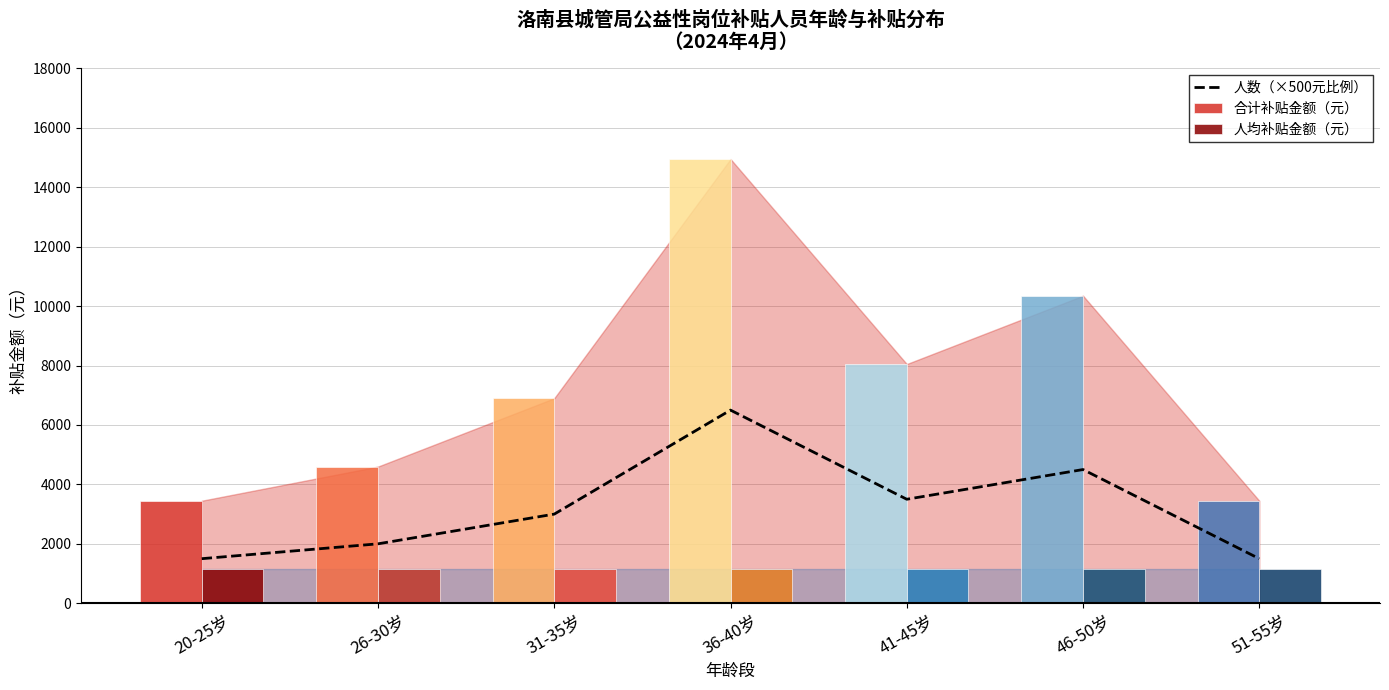

What position from the left is 51-55岁?

7